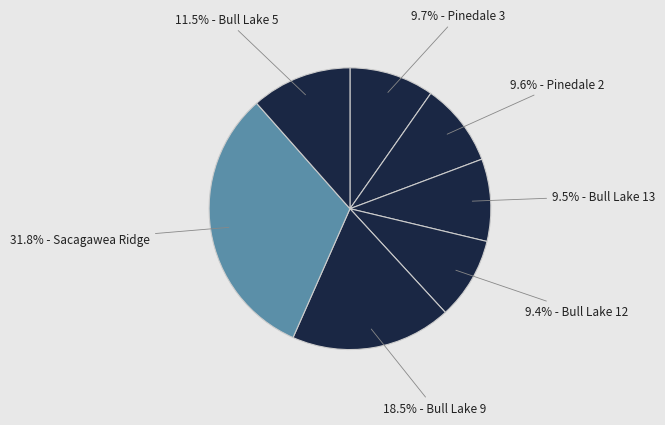

Count the number of slices in the pie.

7